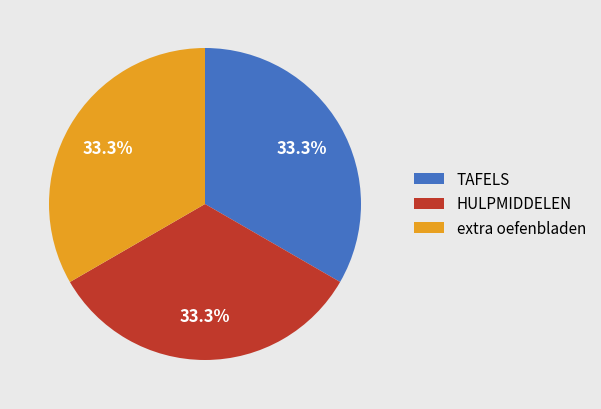

How many slices are in this pie chart?

3